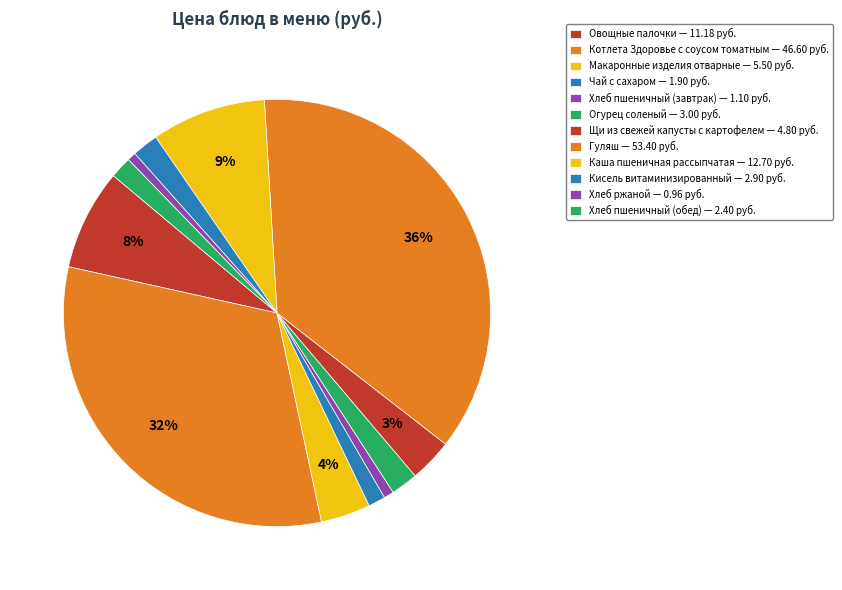

To the nearest percent, what portion does Гуляш represent?

36%